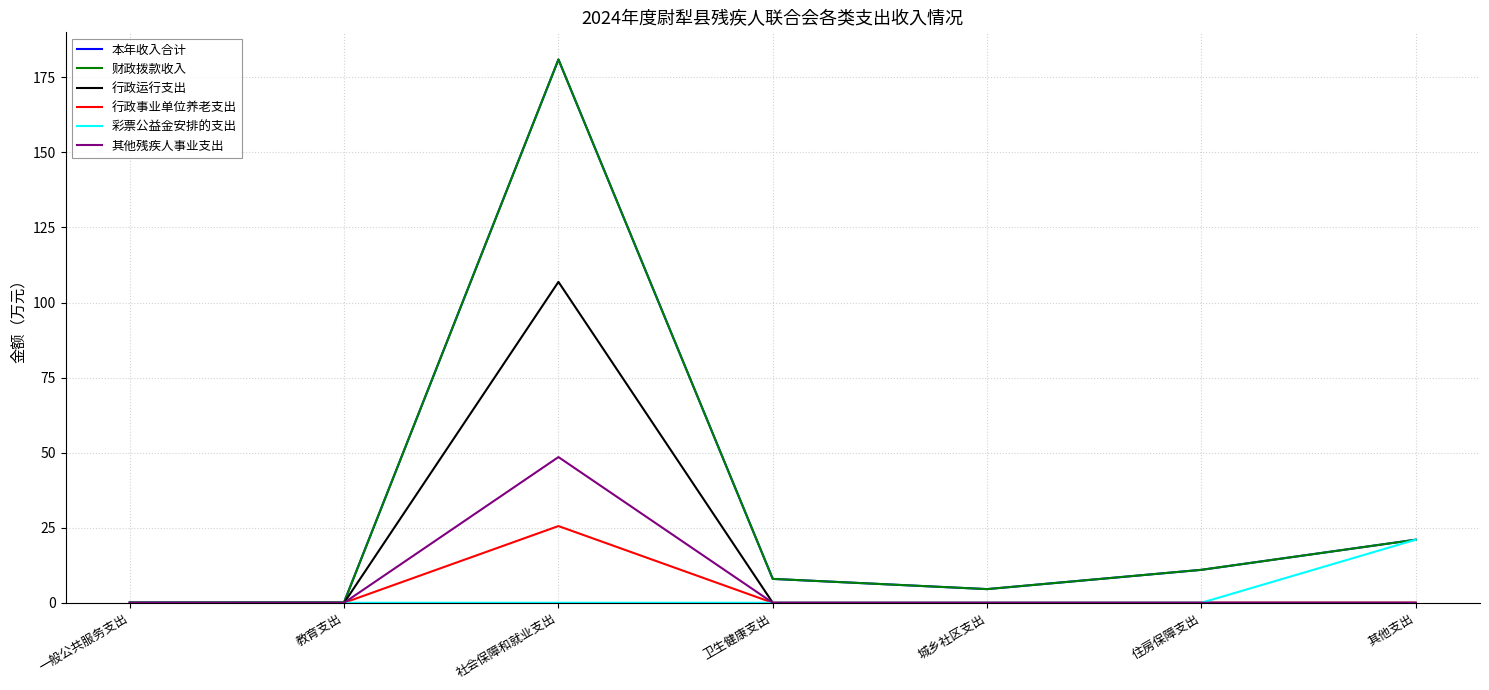

Does the chart have visible grid lines?

Yes